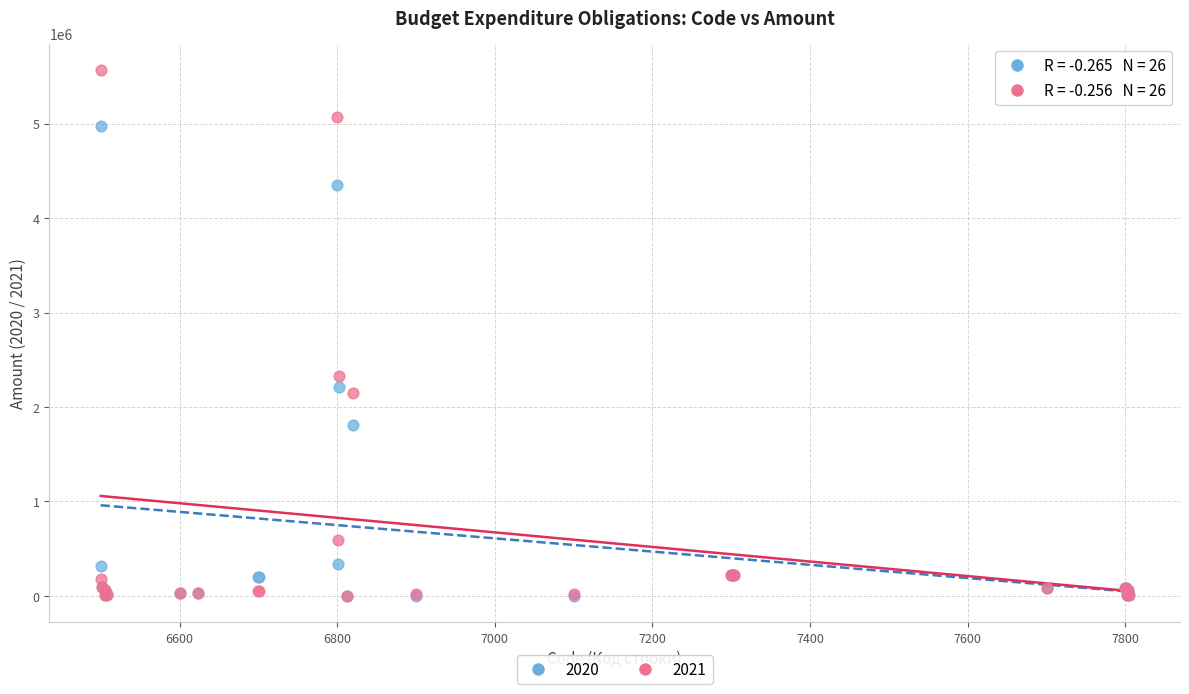

Across all series, what Y value is closest to 2784044?

2323640.0